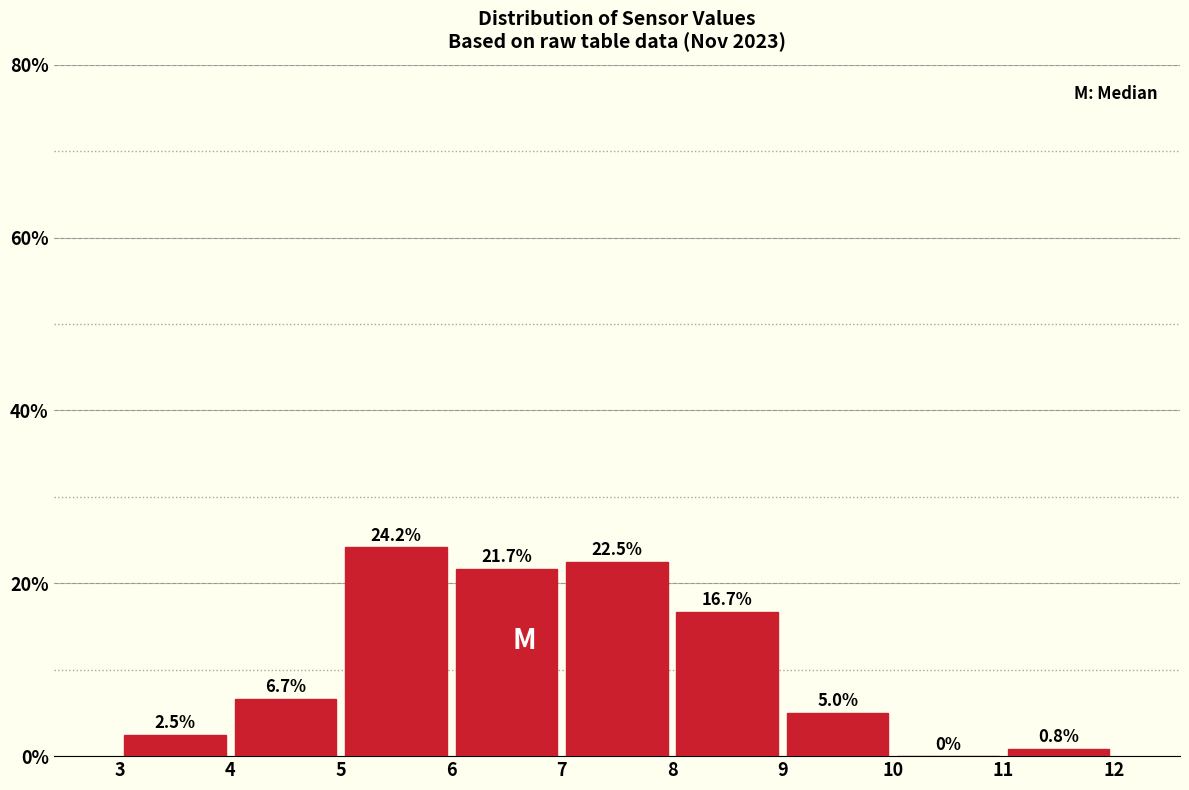

Reading left to right, list every bar in this chart as the range it spans on the x-axis followed by its height.

3 to 4: 2.5
4 to 5: 6.7
5 to 6: 24.2
6 to 7: 21.7
7 to 8: 22.5
8 to 9: 16.7
9 to 10: 5.0
10 to 11: 0.0
11 to 12: 0.8